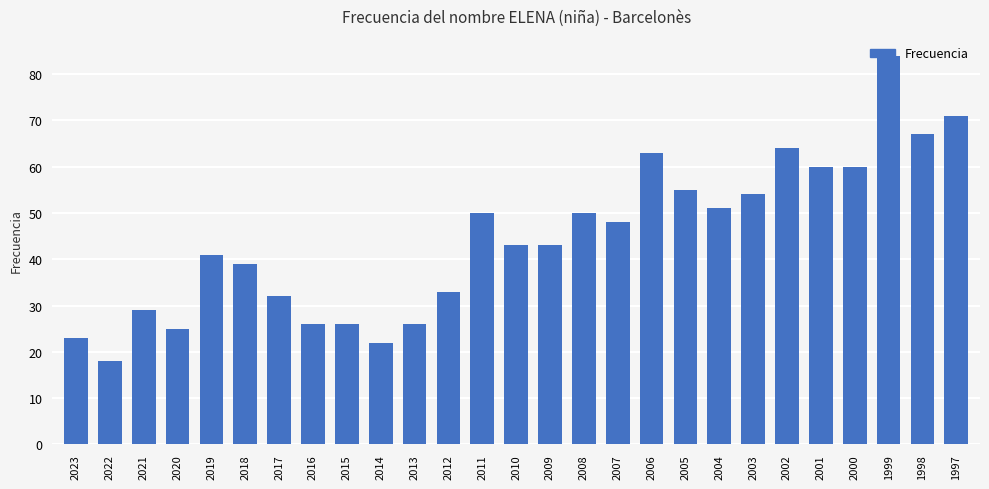

At which category does the chart reach its minimum across all series?

2022